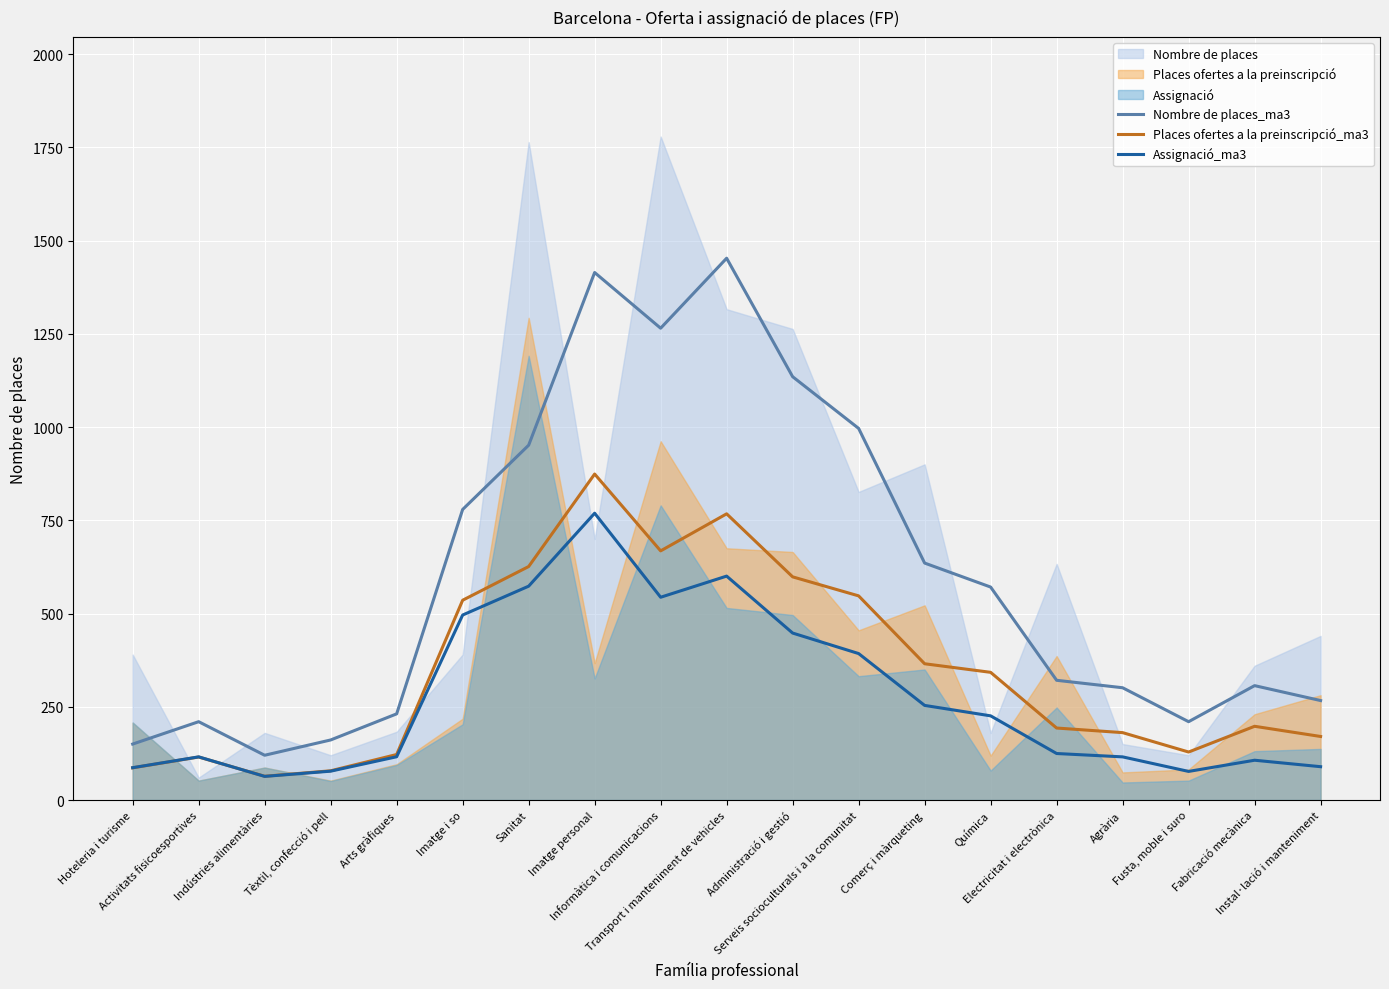

What value does the Nombre de places_ma3 series have at Arts gràfiques?

231.0